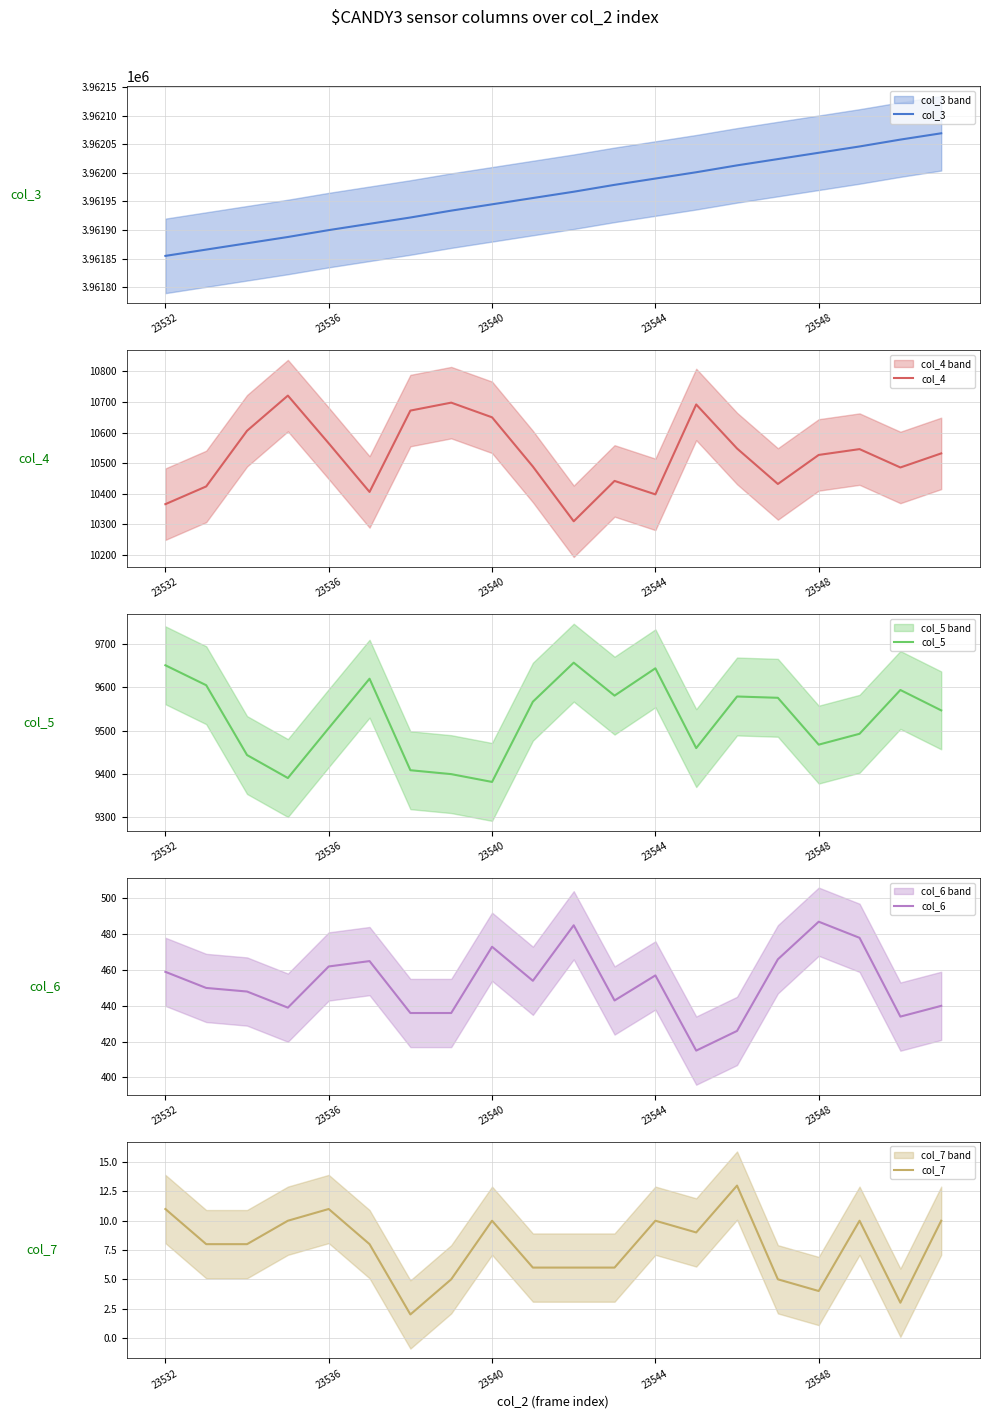

What is the approximate value of col_5 at 23536?

9506